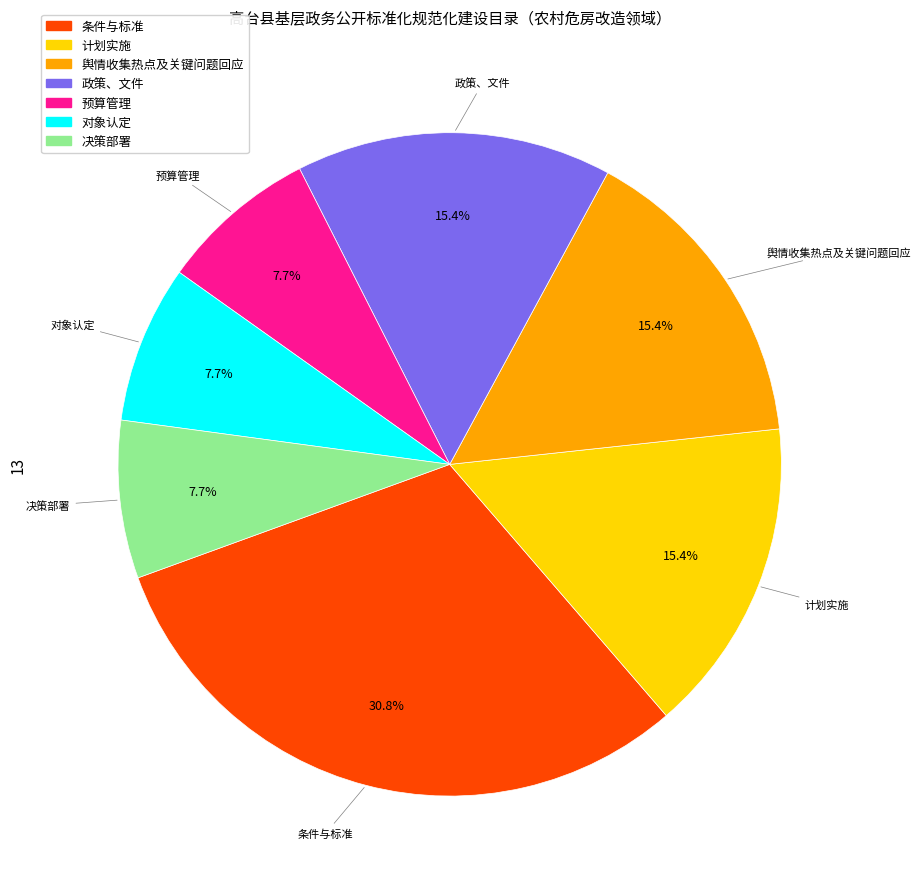

Is there any slice that represents more than half of the pie?

No